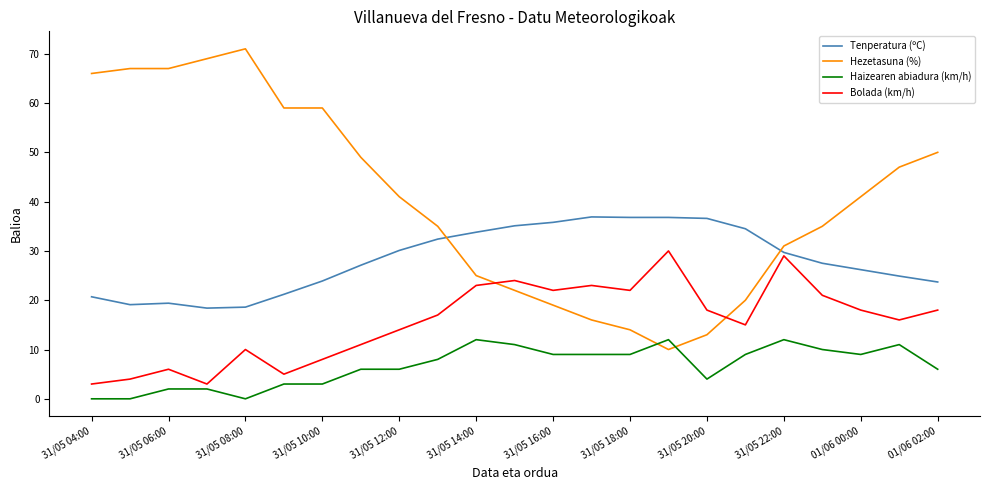

Which series has the widest spread of values?

Hezetasuna (%)